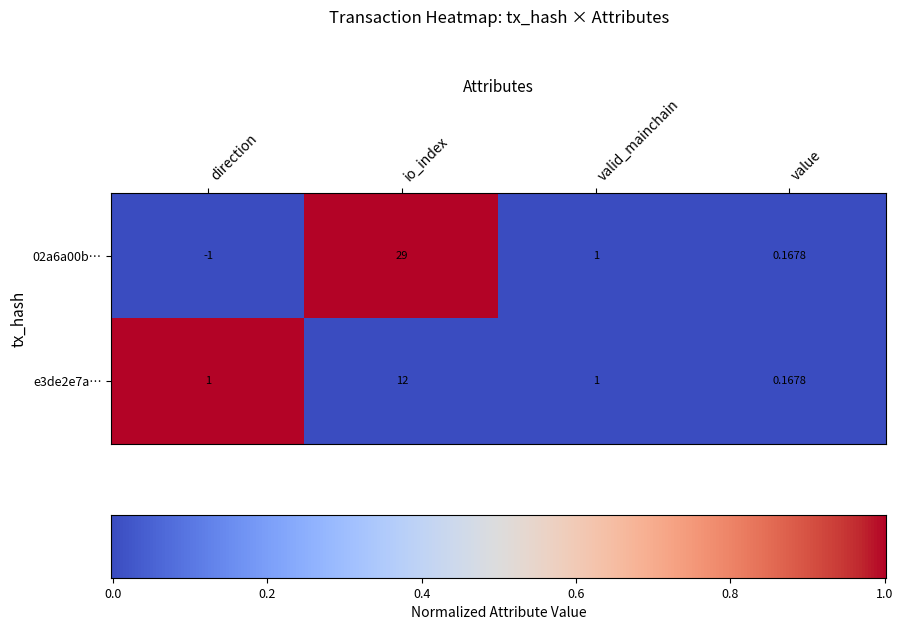

Where does the 02a6a00b… series first go above 1?

io_index